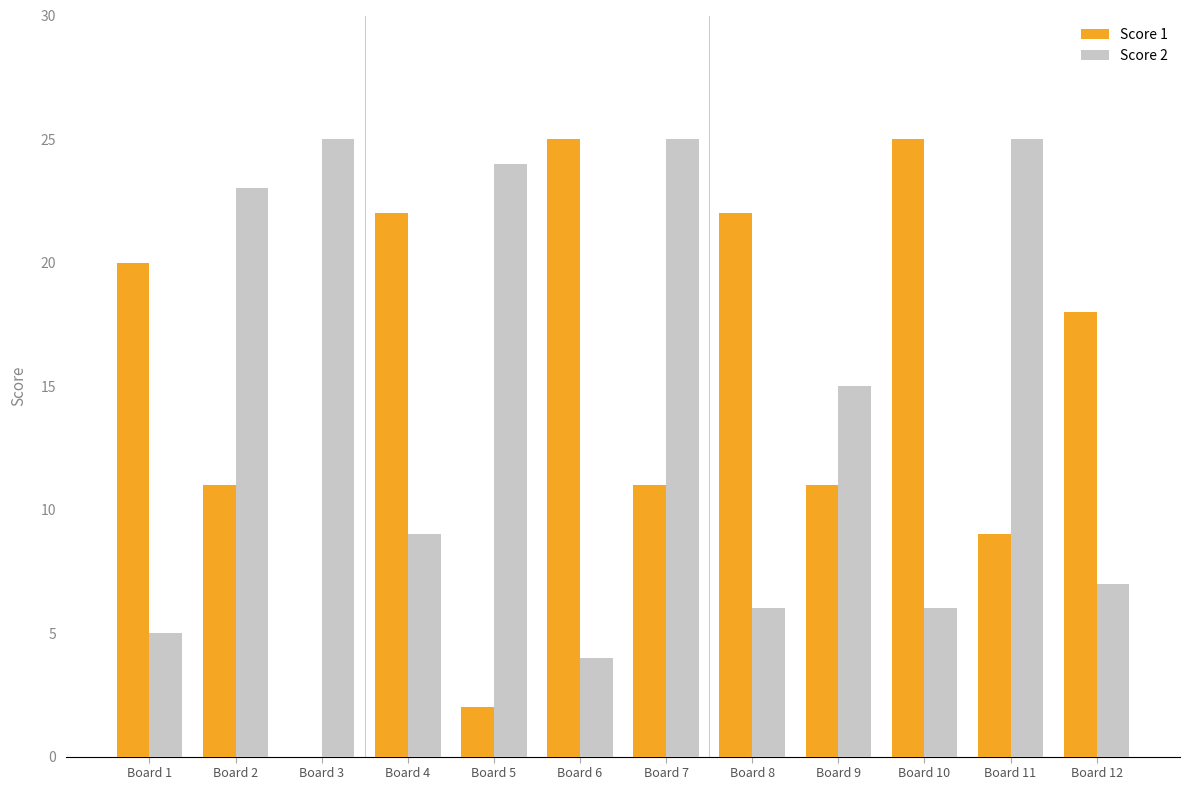

The Score 1 series shows 11 at Board 7. True or false?

True